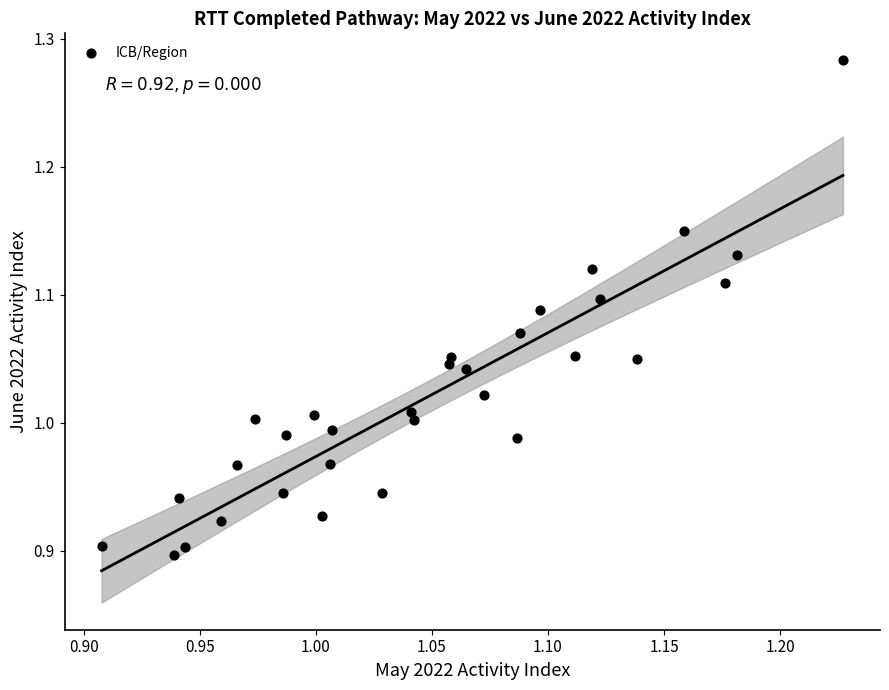

What is the range of Y values (max minus min)?

0.4